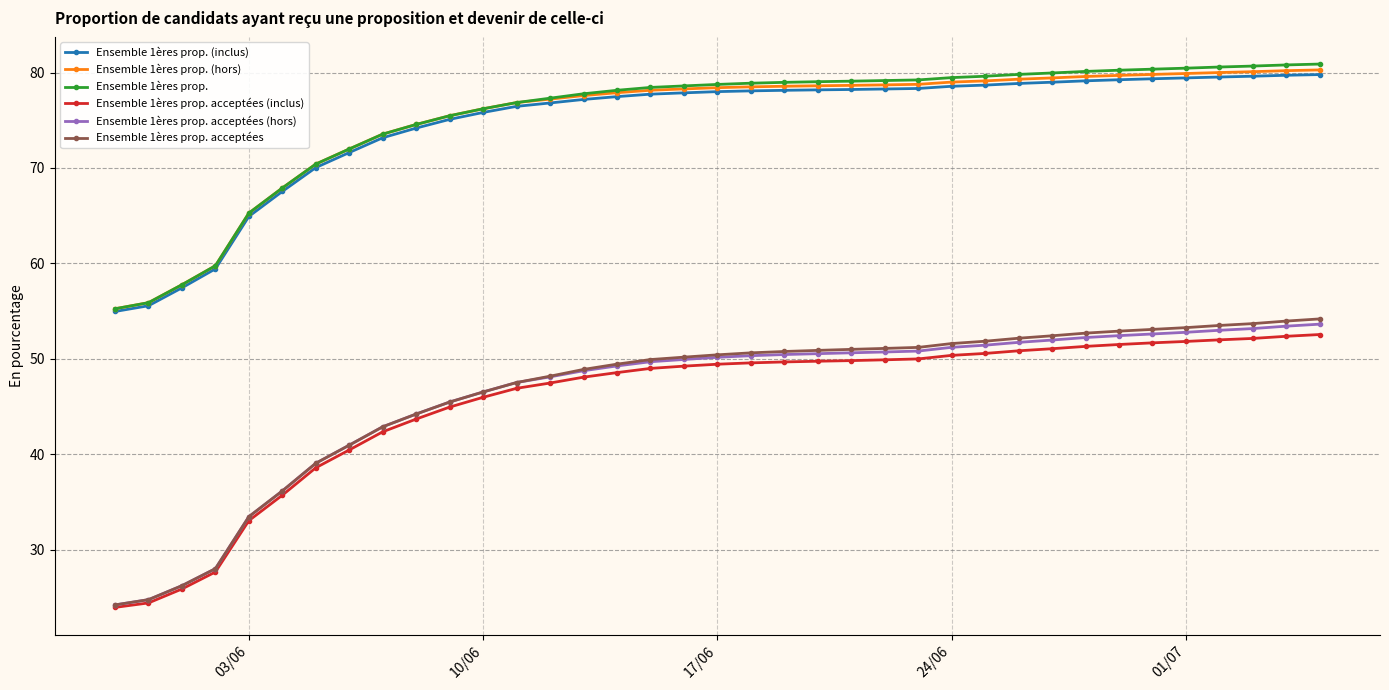

How many distinct data groups are displayed?

6